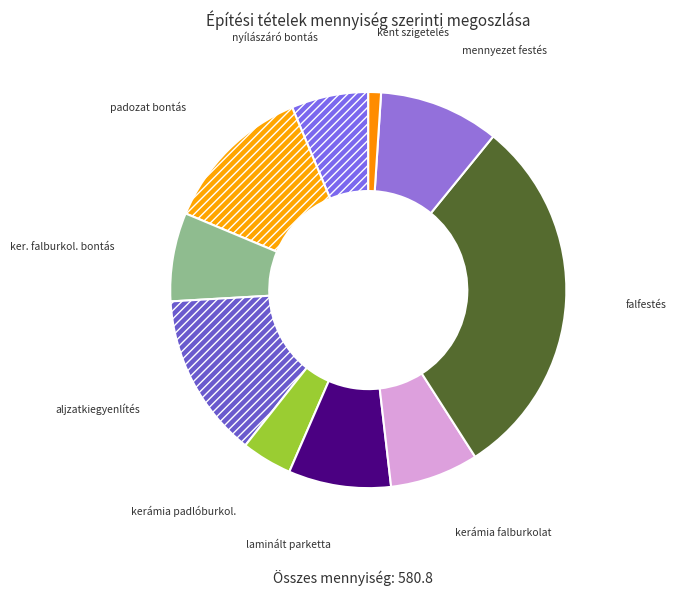

Which category has the biggest portion of the pie?

falfestés